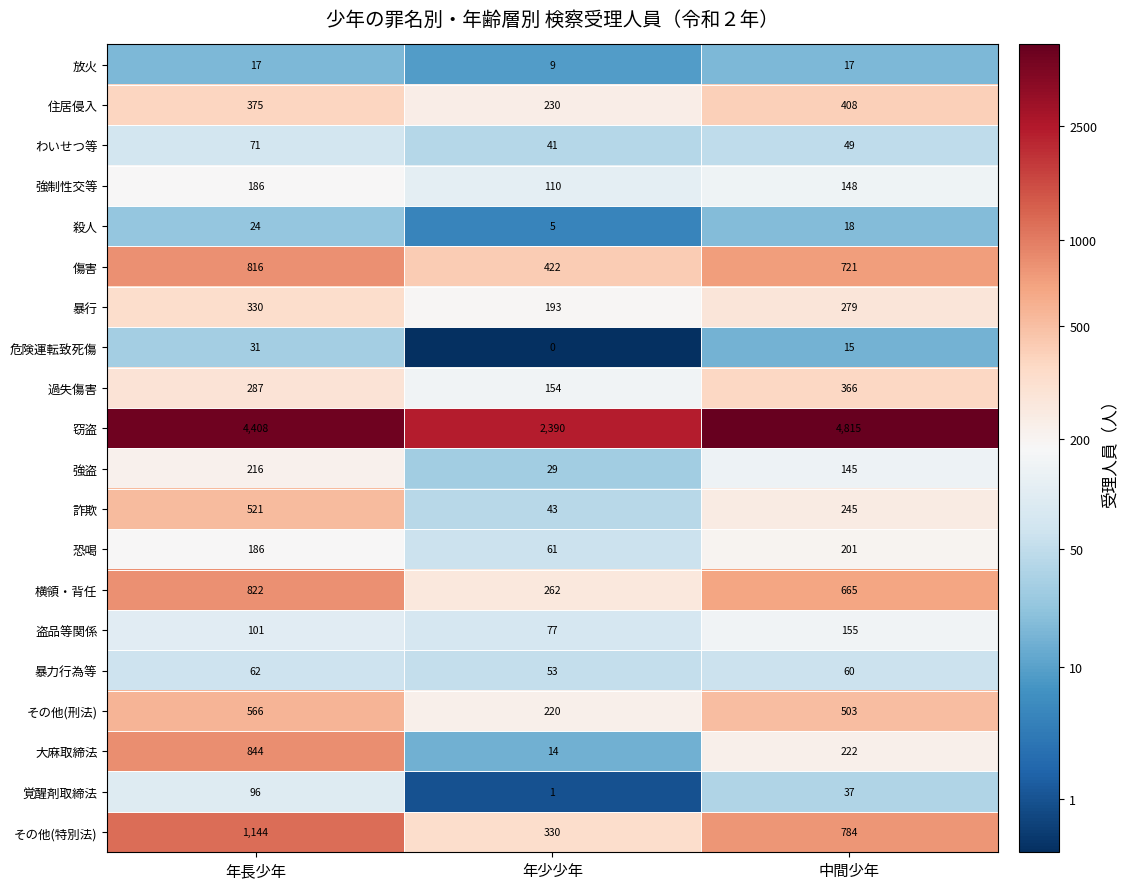

What is the sum of the 危険運転致死傷 values at 年少少年 and 年長少年?

31